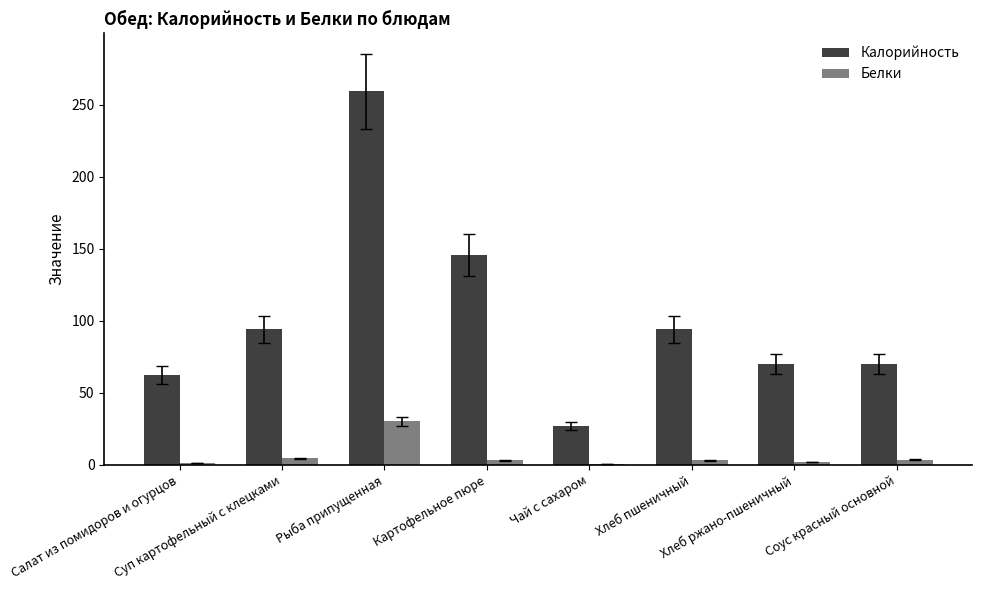

What is the greatest value displayed?

259.2